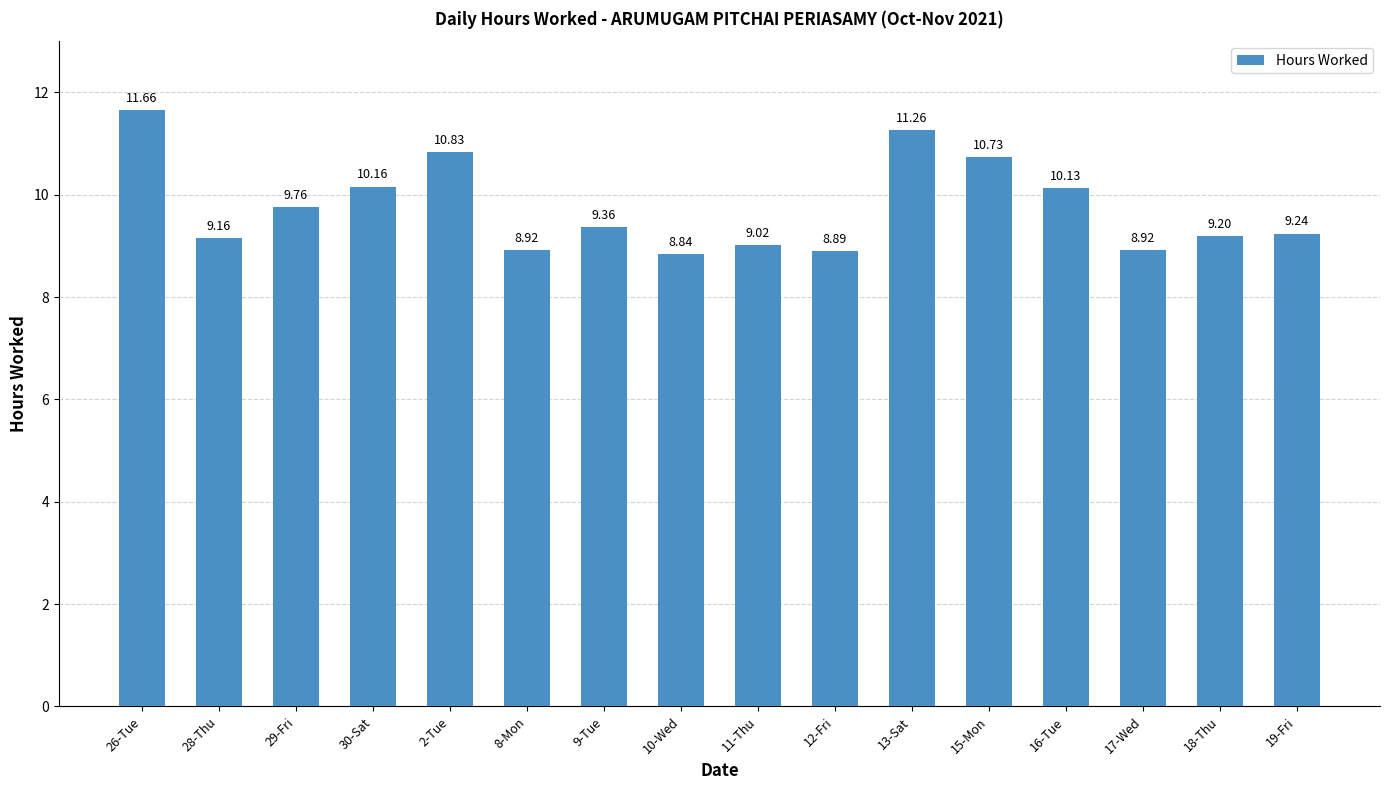

What is the sum of all values?

156.1